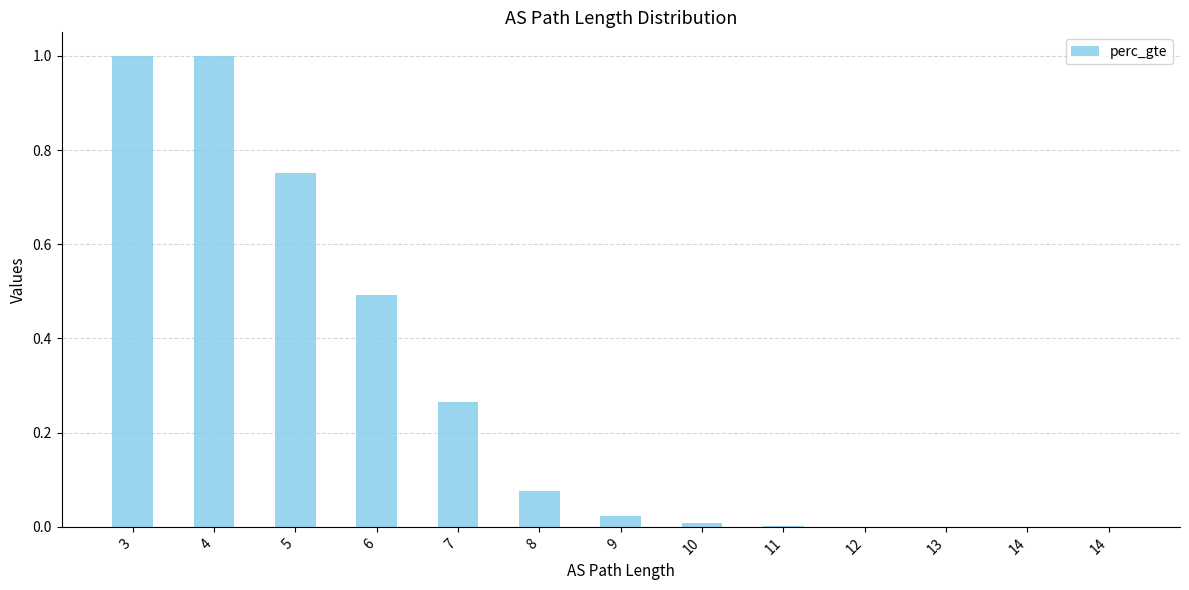

Reading left to right, what are all the values shown in this chart?

3=1.0	4=1.0	5=0.8	6=0.5	7=0.3	8=0.1	9=0.0	10=0.0	11=0.0	12=0.0	13=0.0	14=0.0	14=0.0